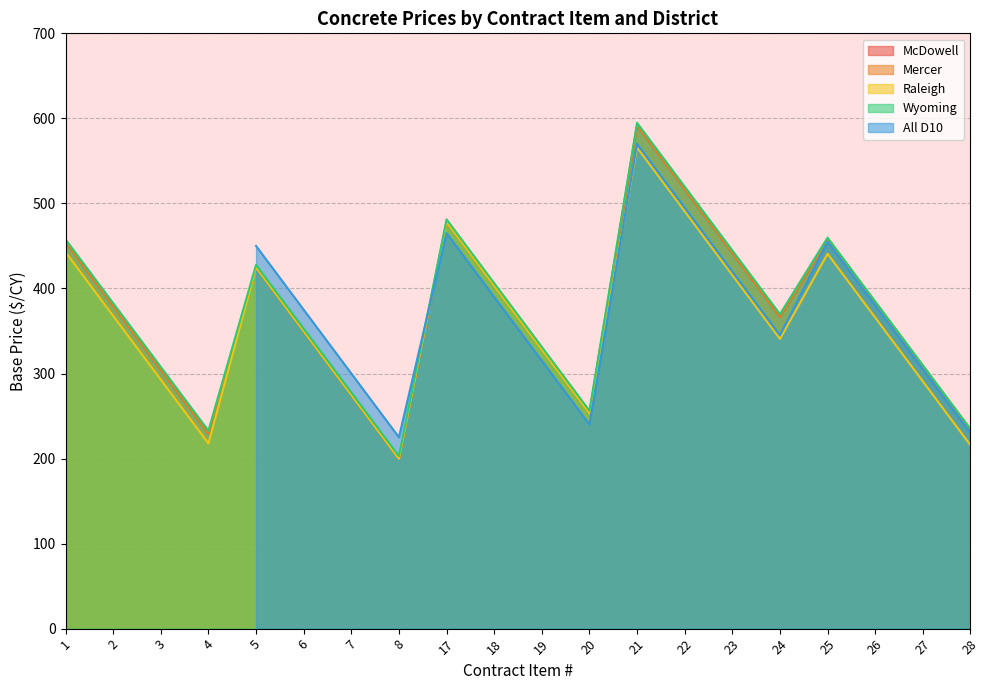

How many values in the Raleigh series exceed 365?

10